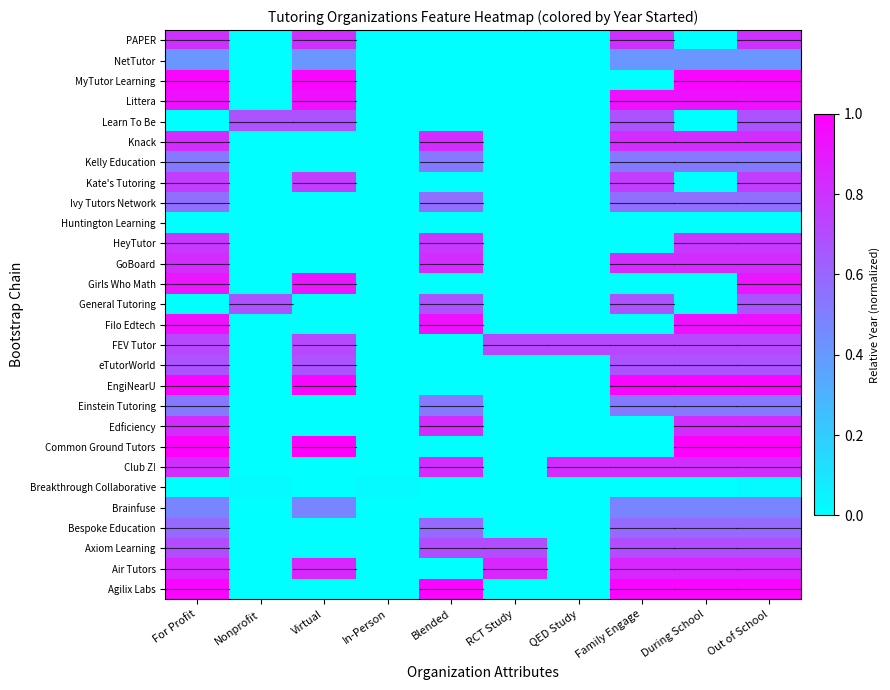

Which label corresponds to the largest value in the chart?

For Profit